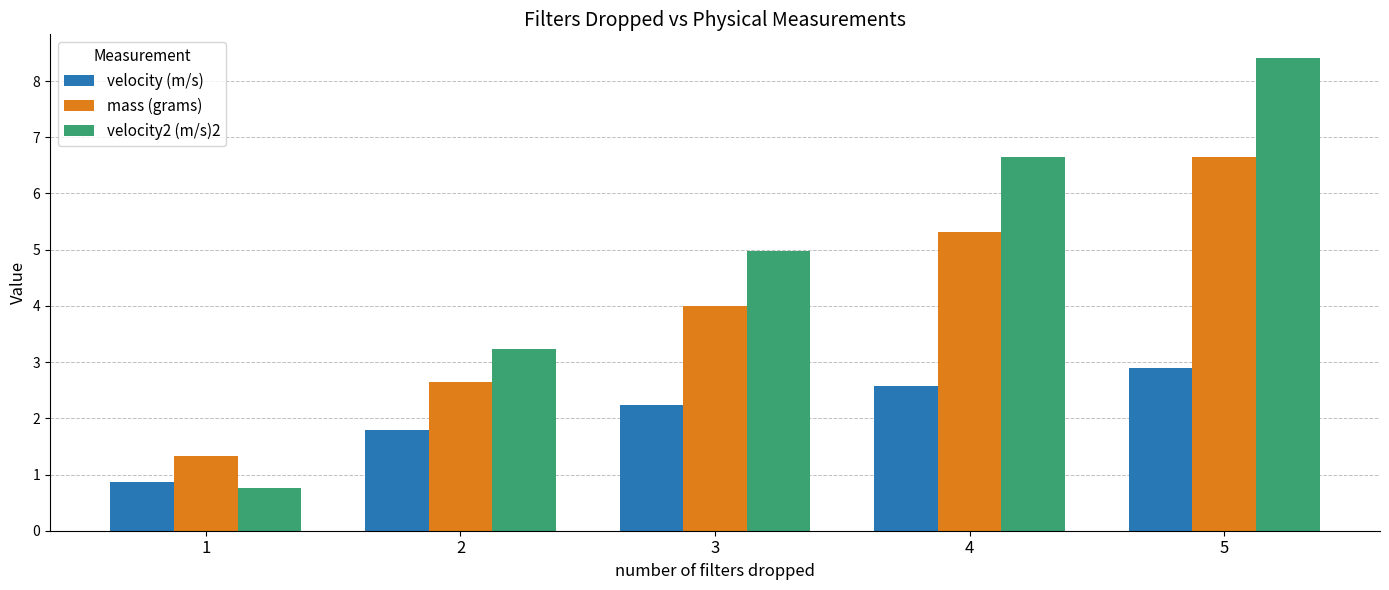

What is the difference between the second highest and minimum values in the velocity (m/s) series?

1.7